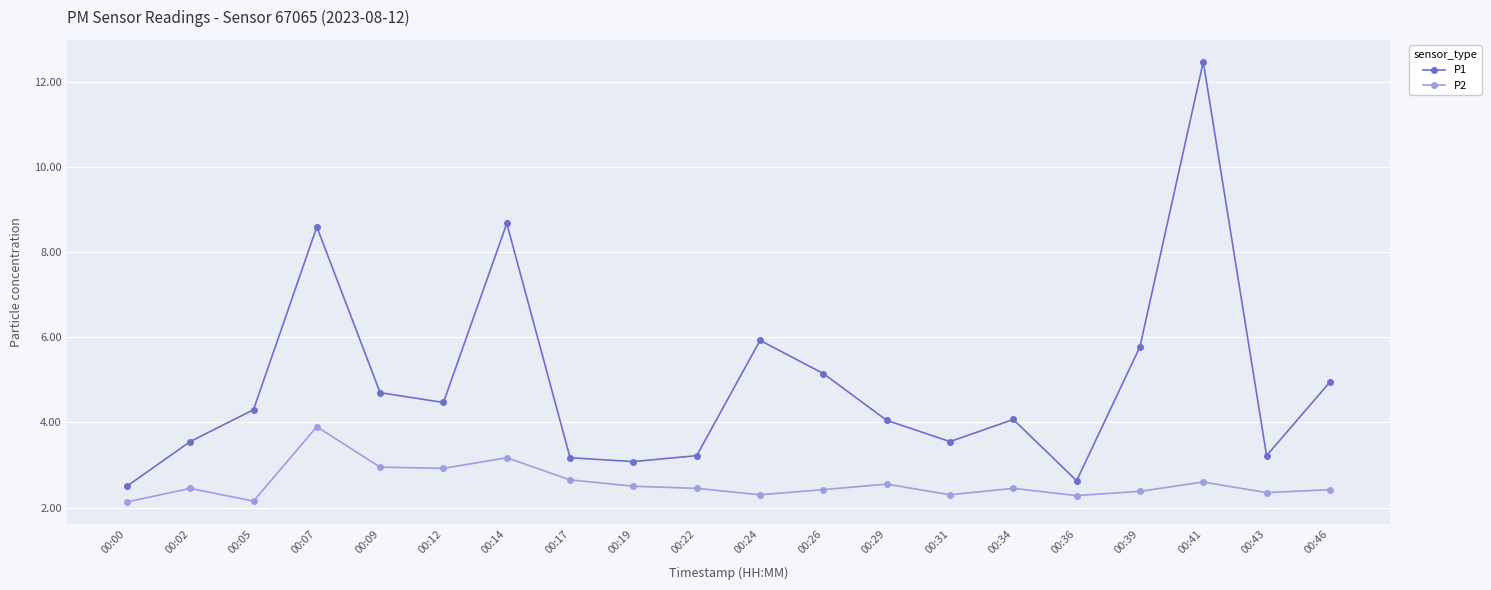

True or false: P2 has a value of 1.3 at 00:43.

False